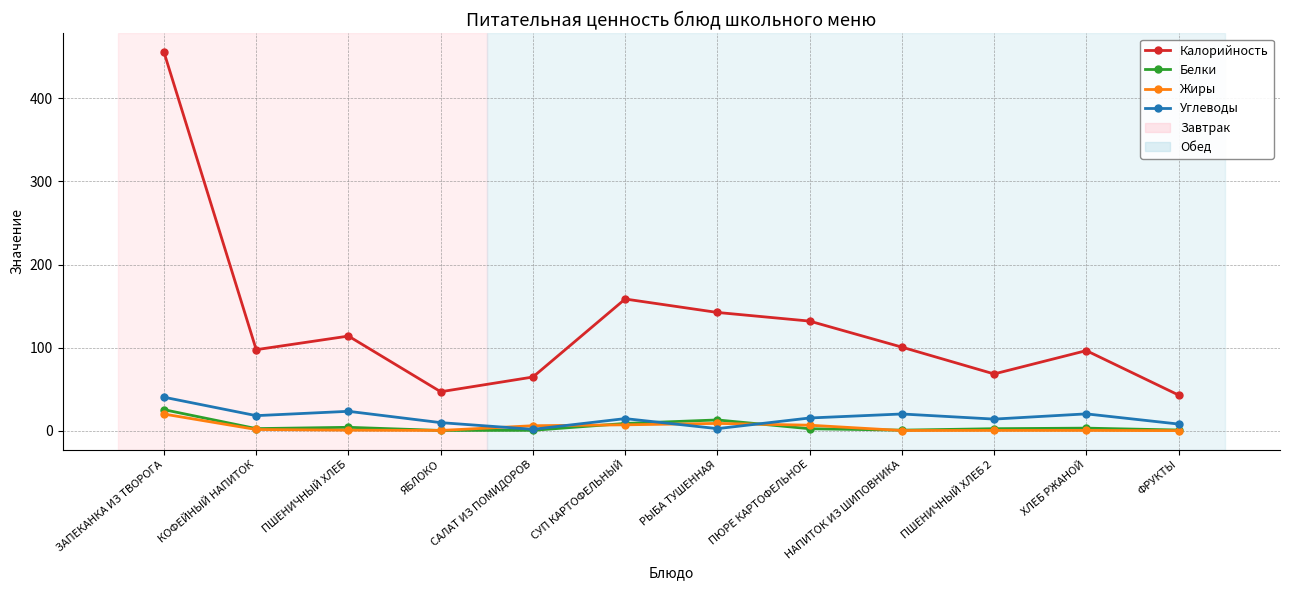

The Калорийность series shows 132.0 at ПЮРЕ КАРТОФЕЛЬНОЕ. True or false?

True